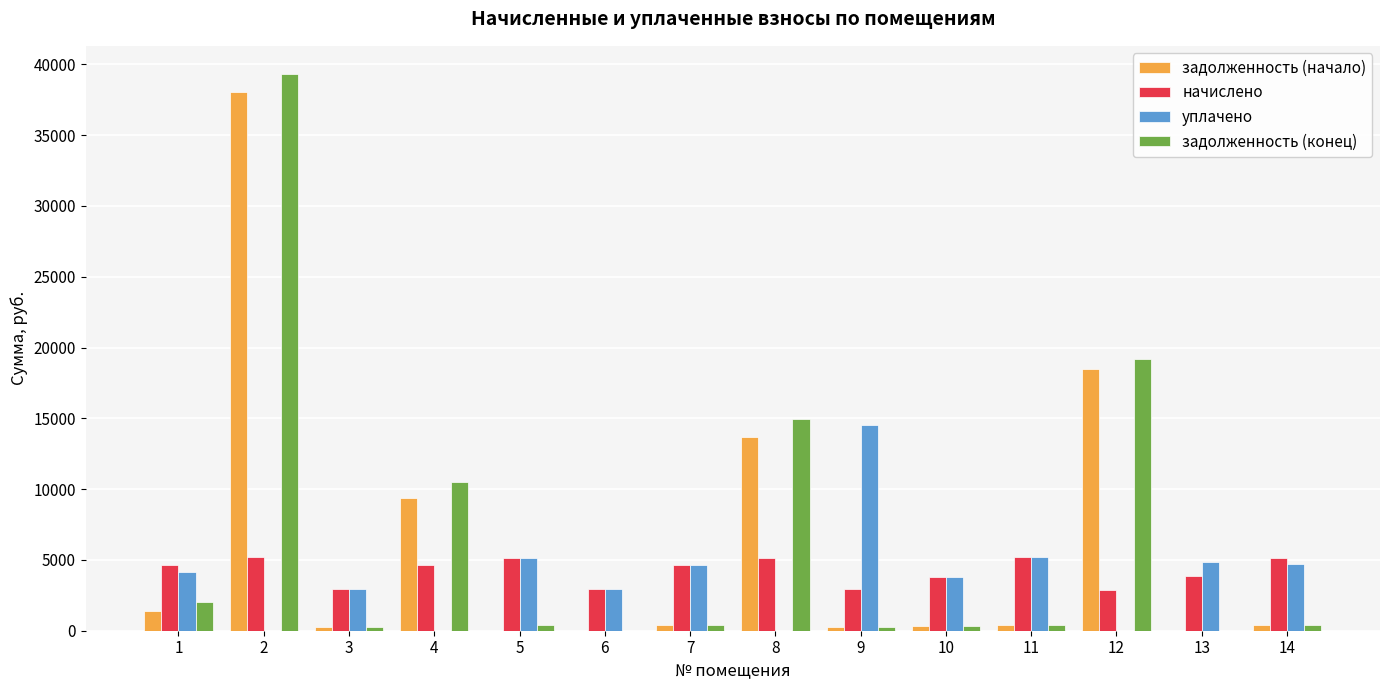

What is the difference between the задолженность (начало) values at 14 and 4?

8928.7